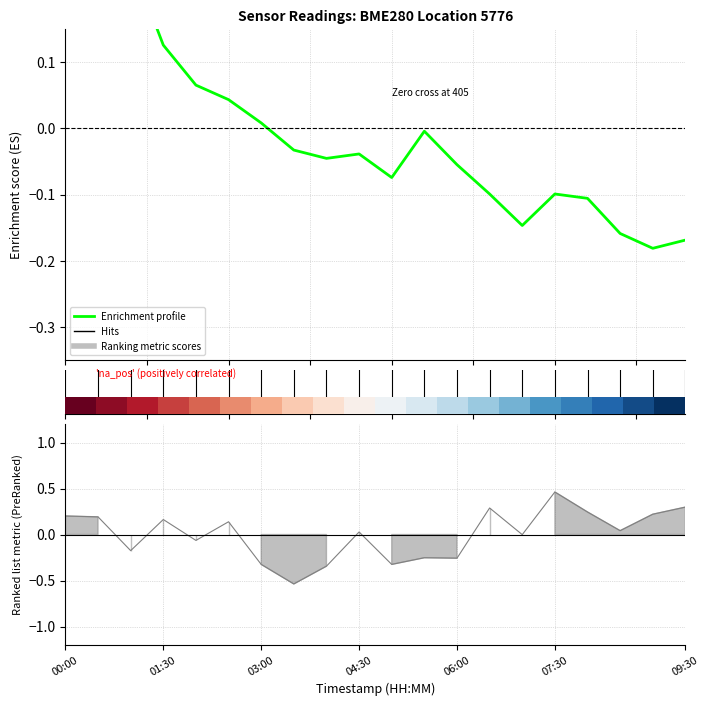

What is the maximum value shown in the chart?

1.0